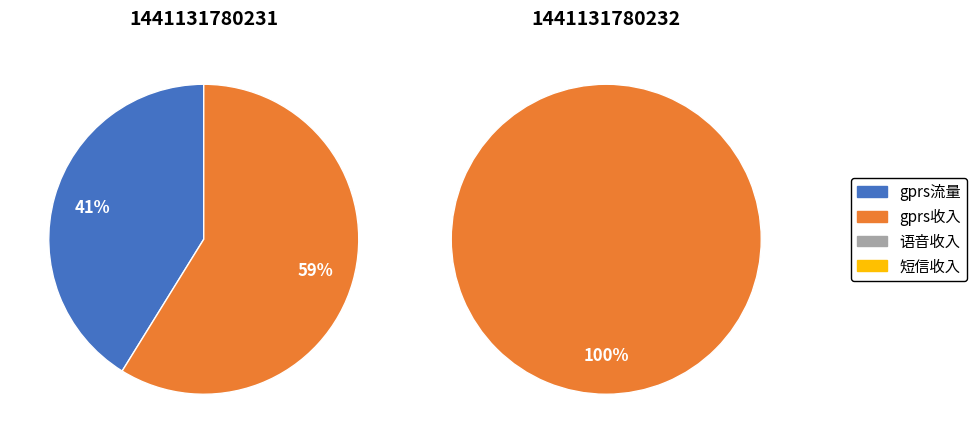

Rank the categories by value from lowest to highest.

1441131780232, 1441131780231